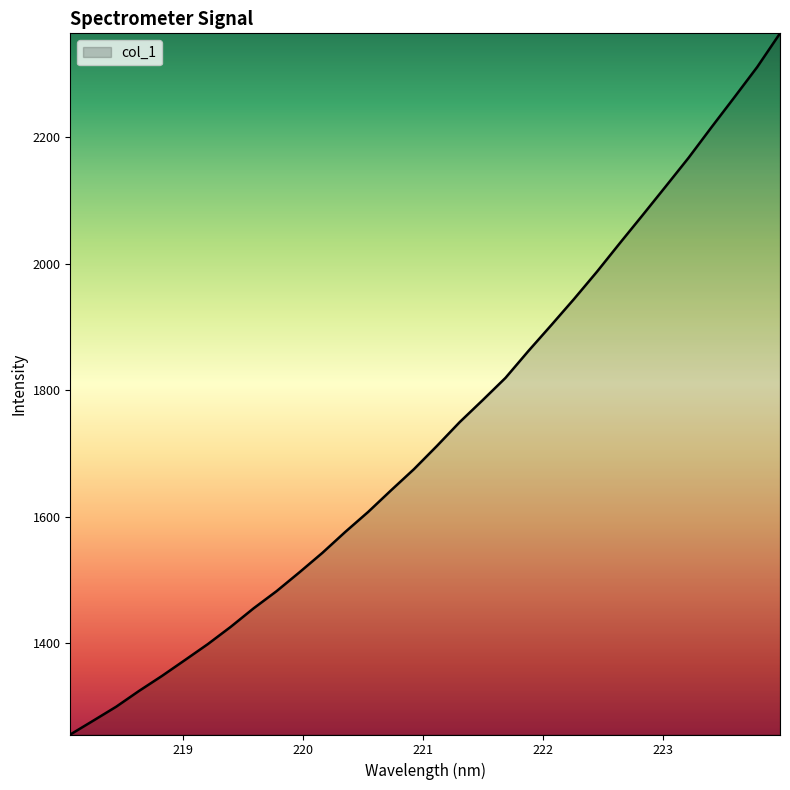

What is the maximum value shown in the chart?

2364.6